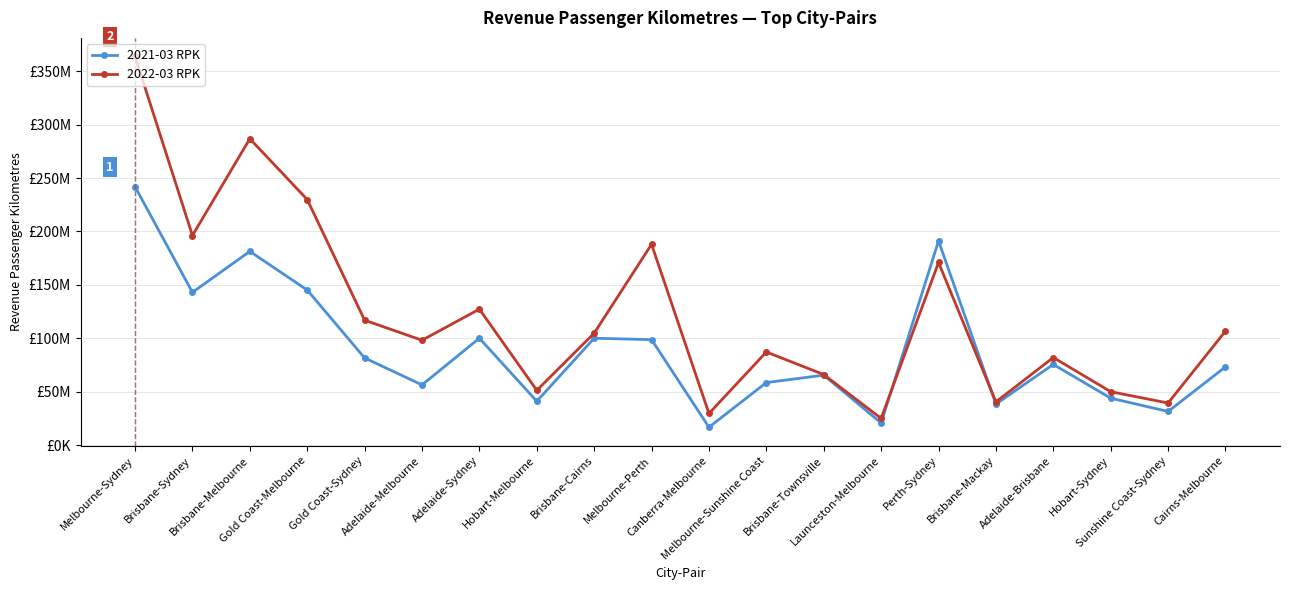

Is this an area chart (filled region under the line)?

No